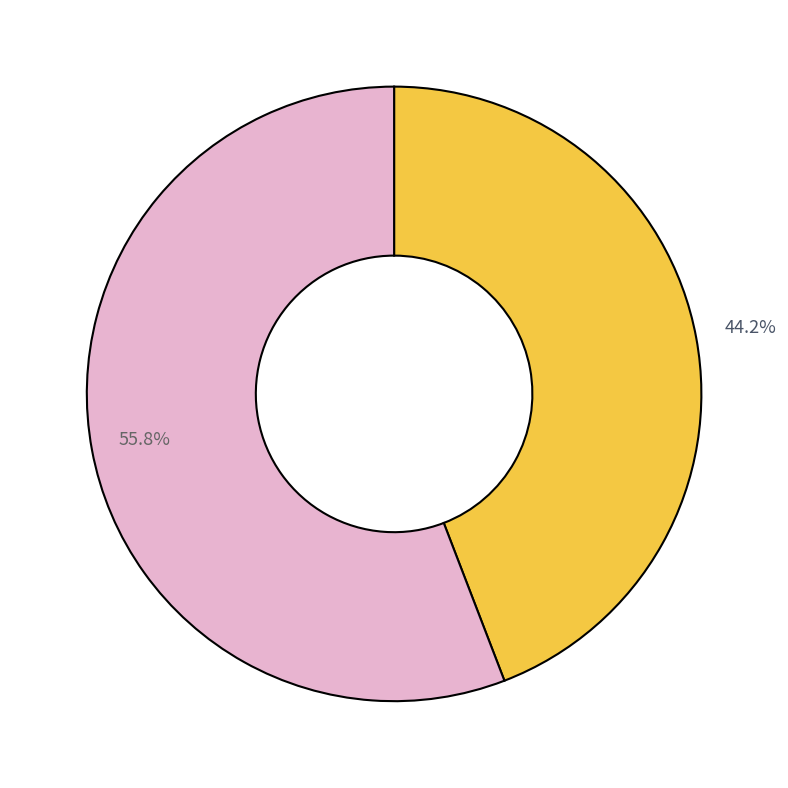

Is there any slice that represents more than half of the pie?

Yes